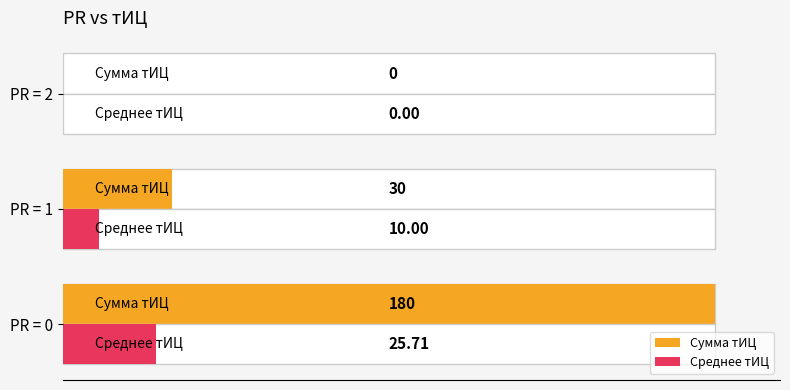

Reading left to right, what are all the values shown in this chart?

Сумма тИЦ: 180.0	30.0	0.0
Среднее тИЦ: 25.7	10.0	0.0